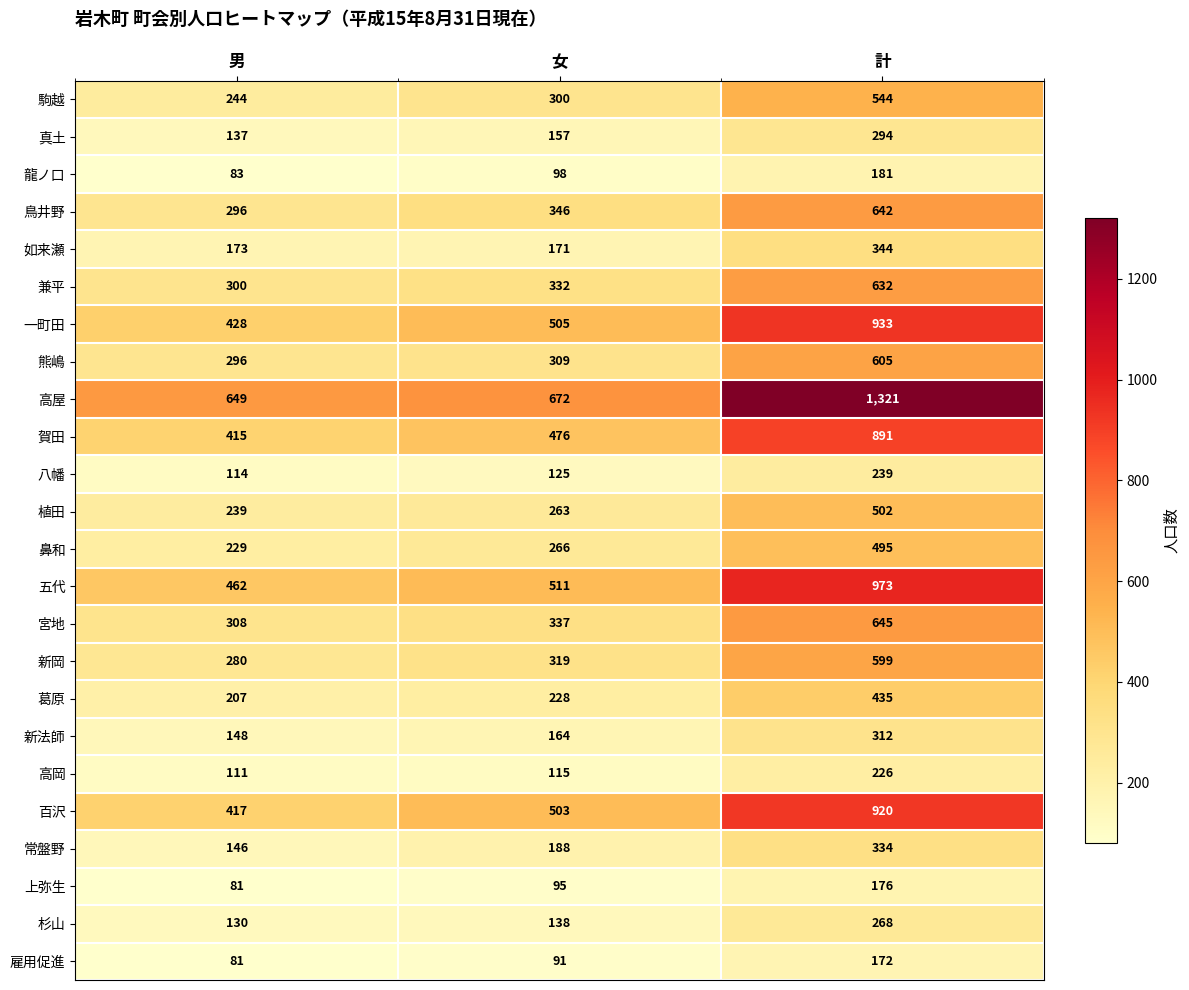

Rank the series at 計 from lowest to highest value.

雇用促進, 上弥生, 龍ノ口, 高岡, 八幡, 杉山, 真土, 新法師, 常盤野, 如来瀬, 葛原, 鼻和, 植田, 駒越, 新岡, 熊嶋, 兼平, 鳥井野, 宮地, 賀田, 百沢, 一町田, 五代, 高屋